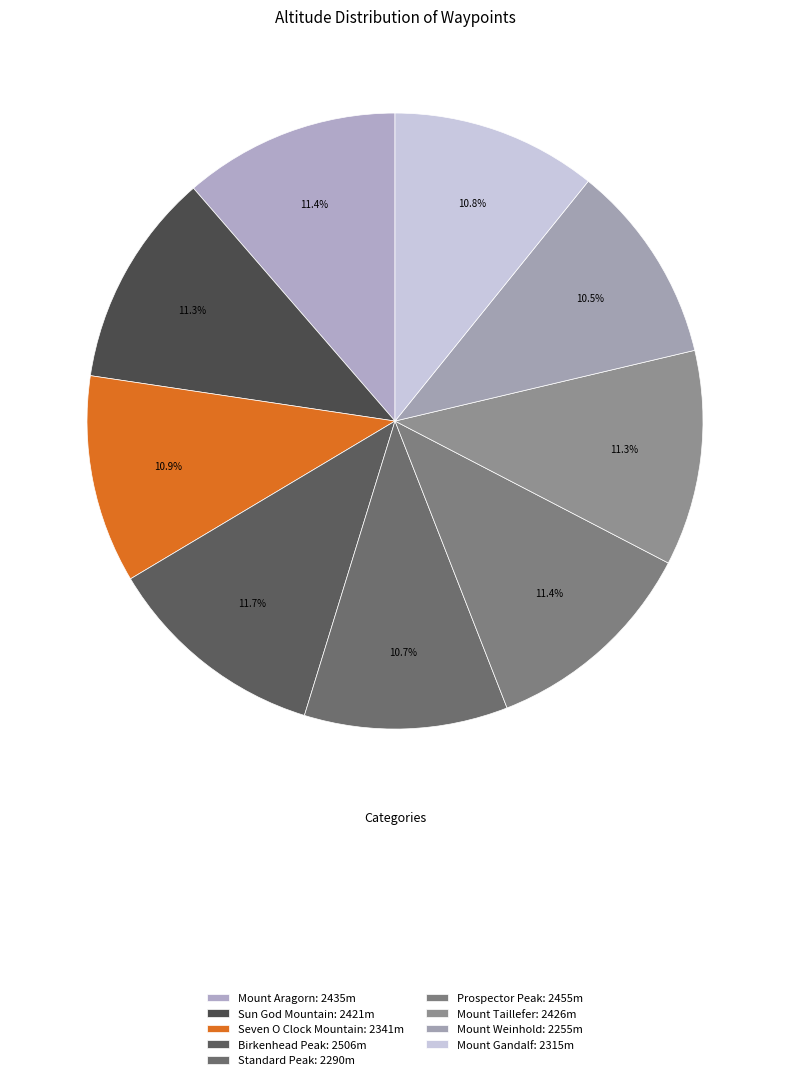

How many slices are in this pie chart?

9